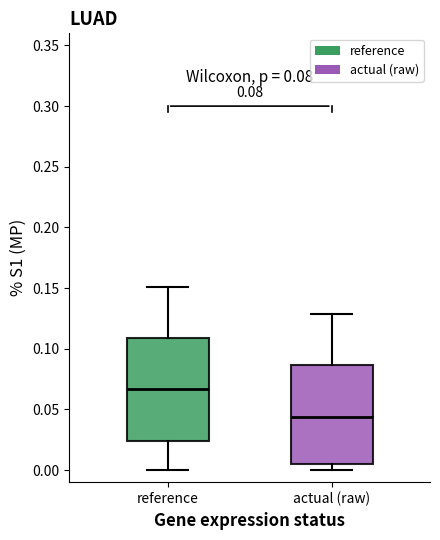

Which box has the highest median line?

reference